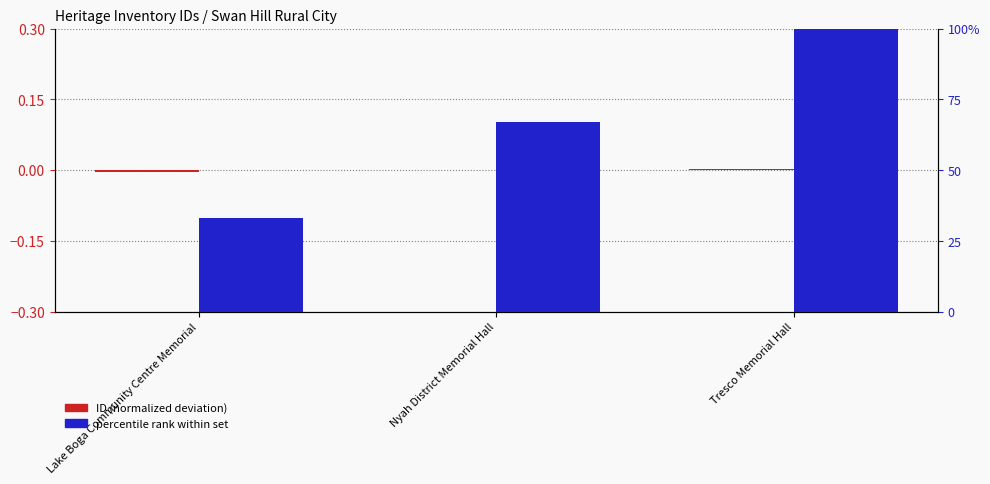

Where does the ID (normalized deviation) series first go above 0?

Tresco Memorial Hall